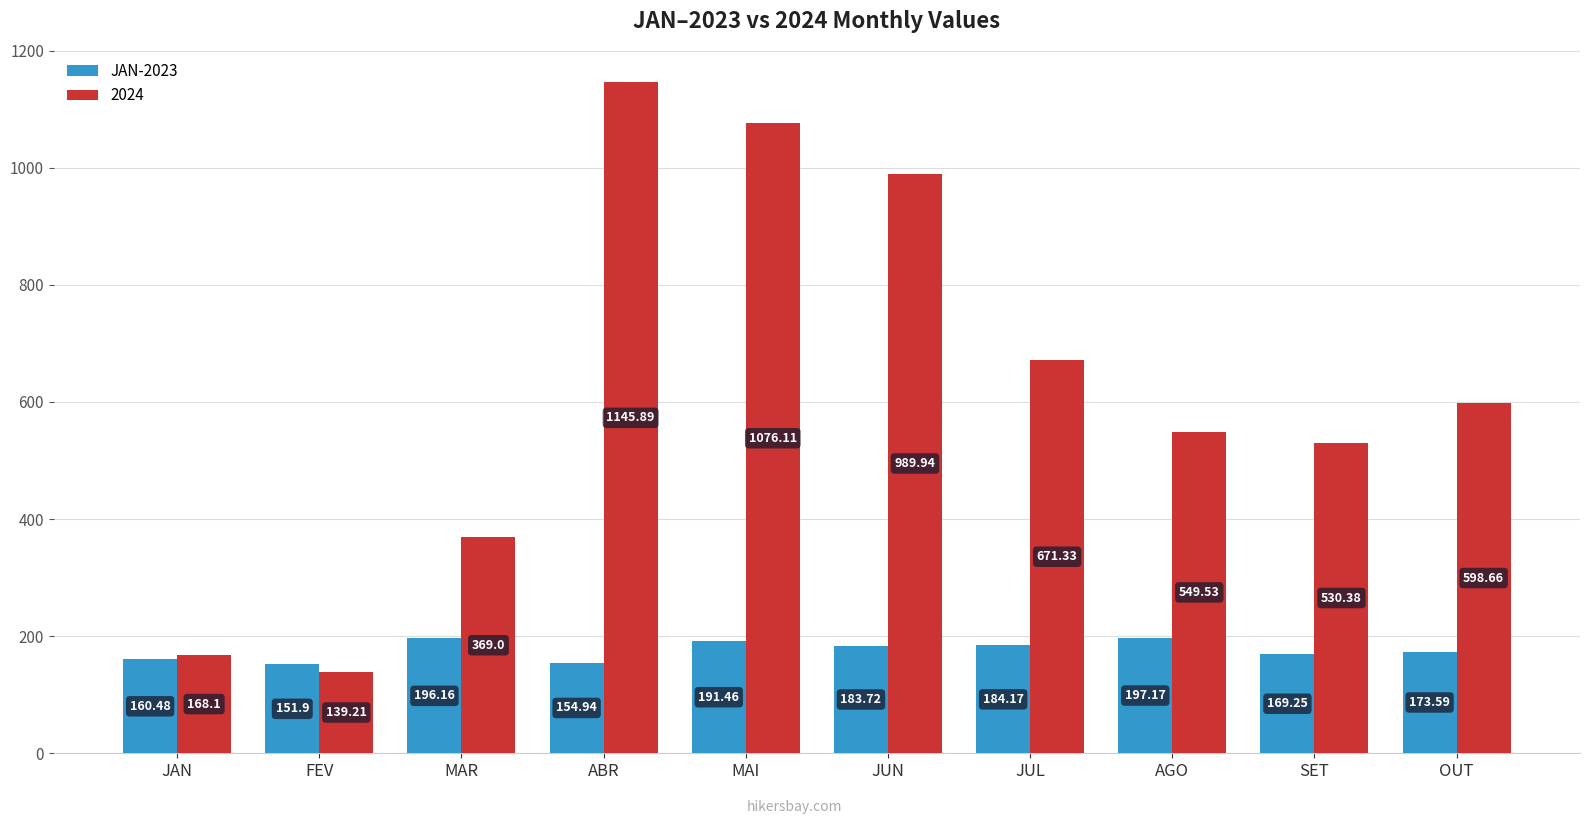

Does the chart contain any negative values?

No